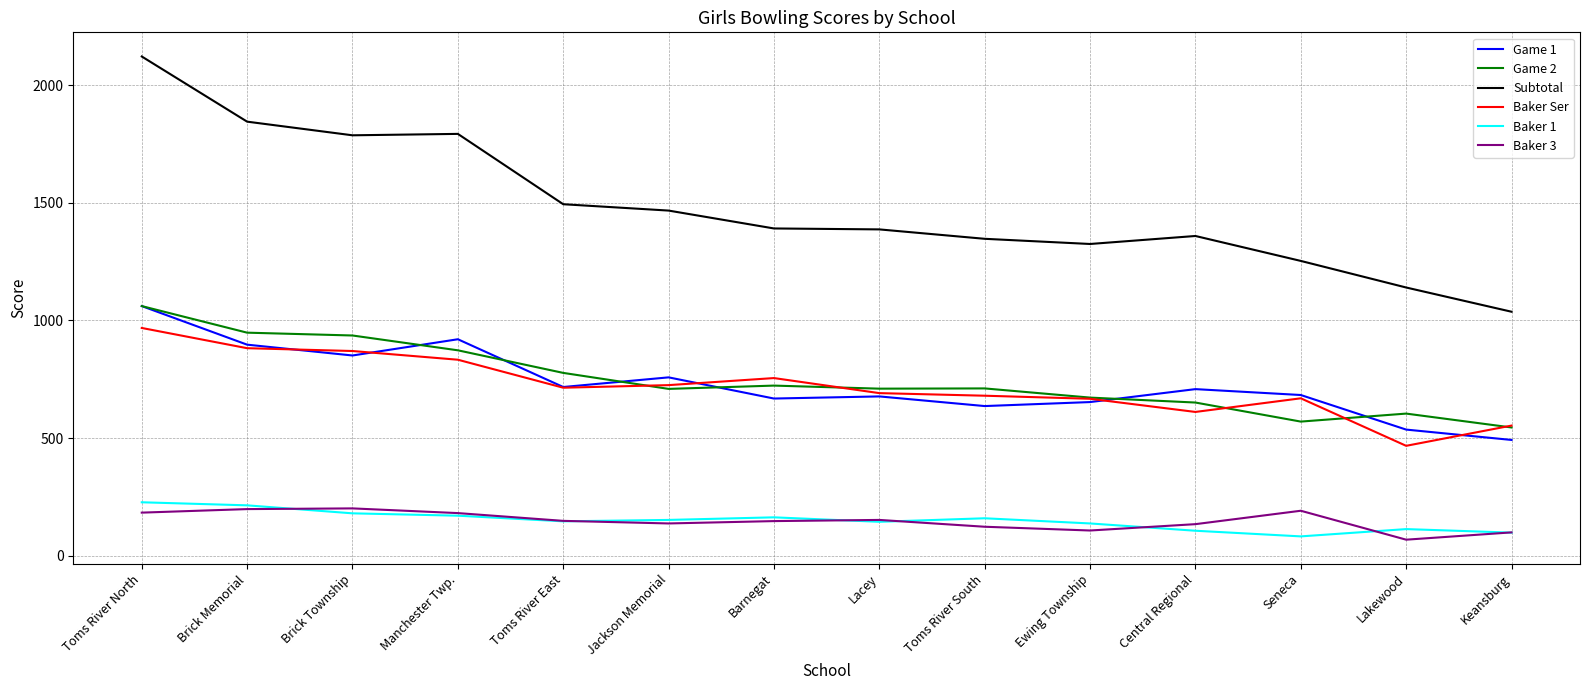

Is the value of Baker 3 at Toms River North greater than the value of Game 1 at Toms River North?

No